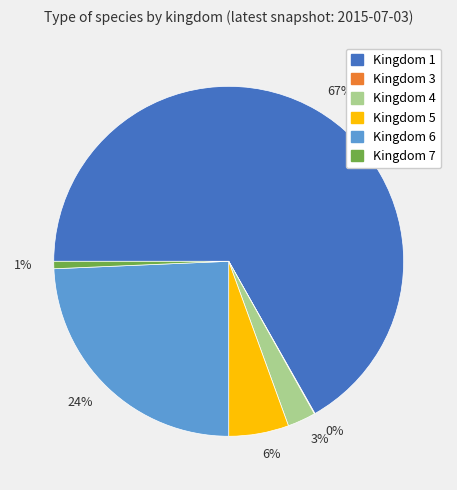

The 3% slice represents 17% of the pie. True or false?

False